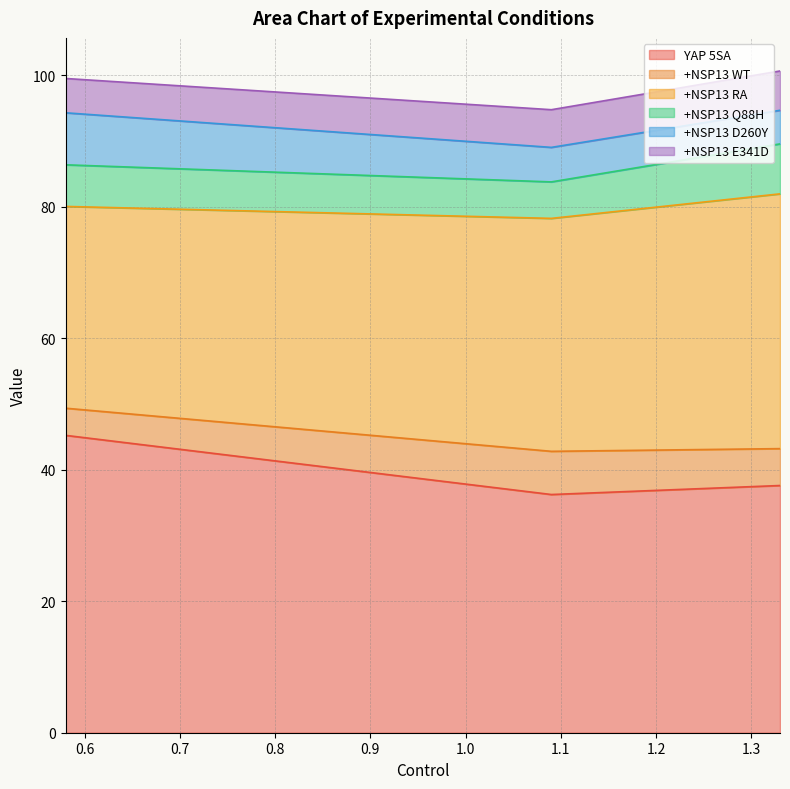

What are all the series names shown in the legend?

YAP 5SA, +NSP13 WT, +NSP13 RA, +NSP13 Q88H, +NSP13 D260Y, +NSP13 E341D